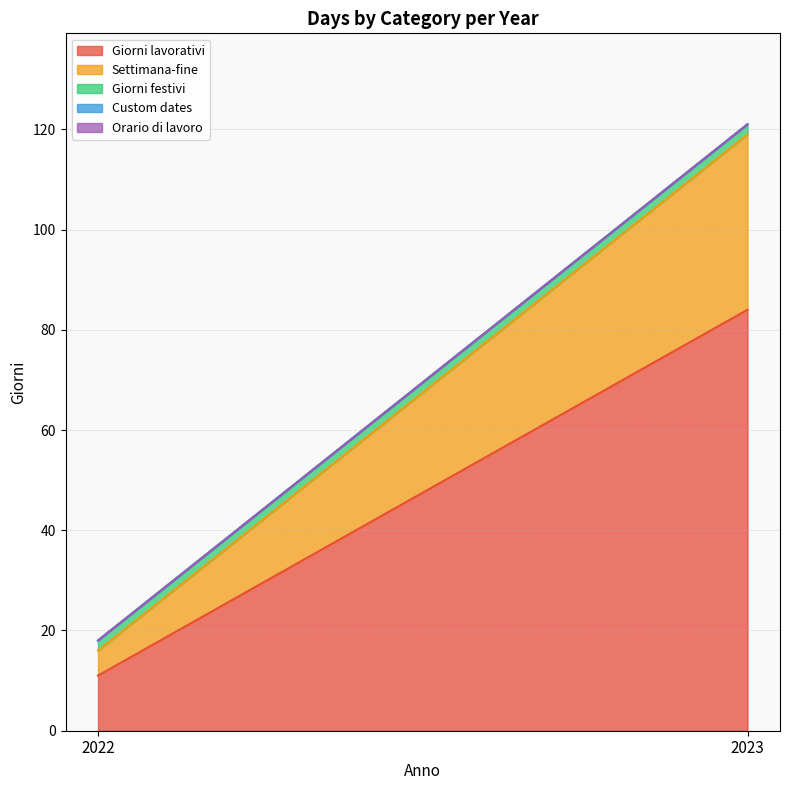

Which series has the widest spread of values?

Giorni lavorativi